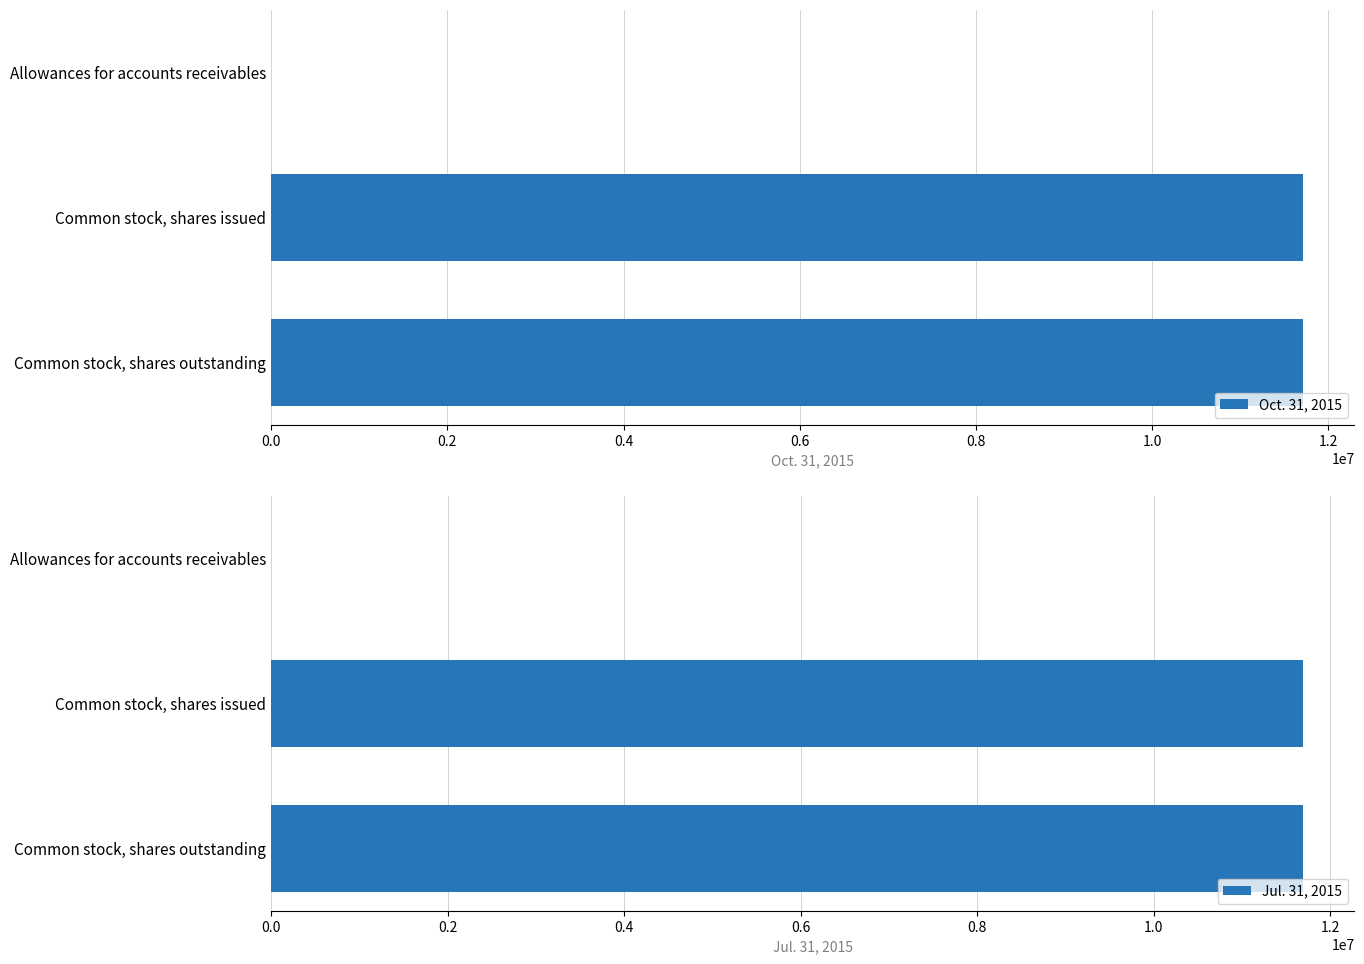

The value of Oct. 31, 2015 at Common stock, shares issued is 11710439. True or false?

True